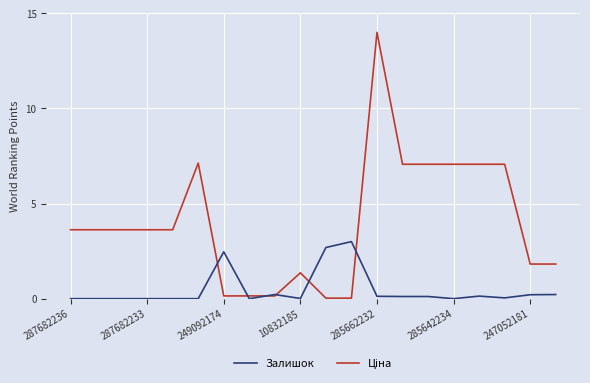

What is the greatest value displayed?

14.0